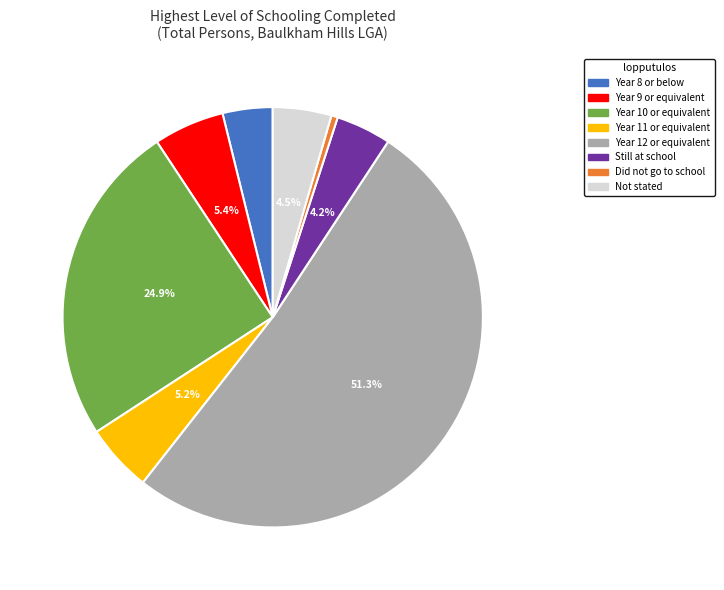

Between Did not go to school and Not stated, which is larger?

Not stated